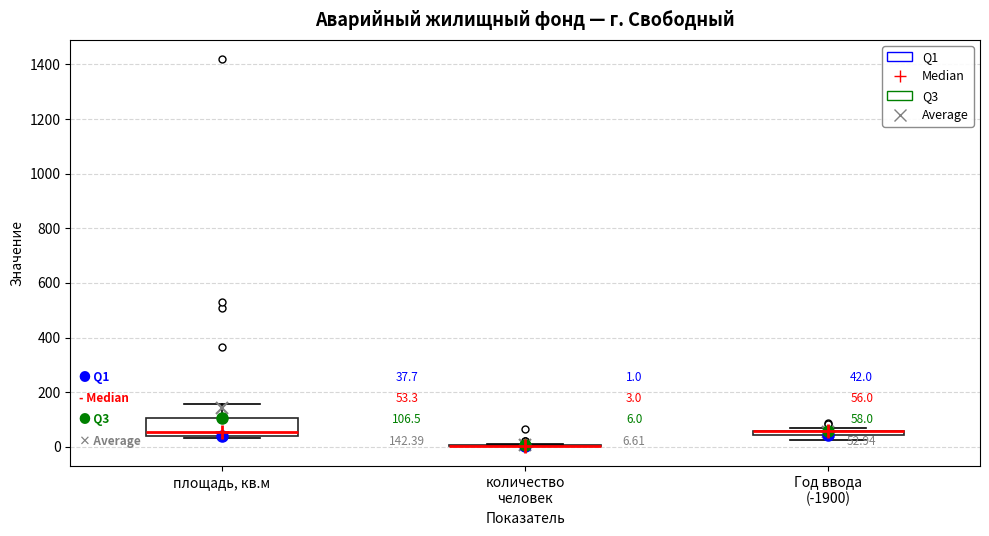

Which box is the tallest, from its lower edge to its upper edge?

площадь, кв.м